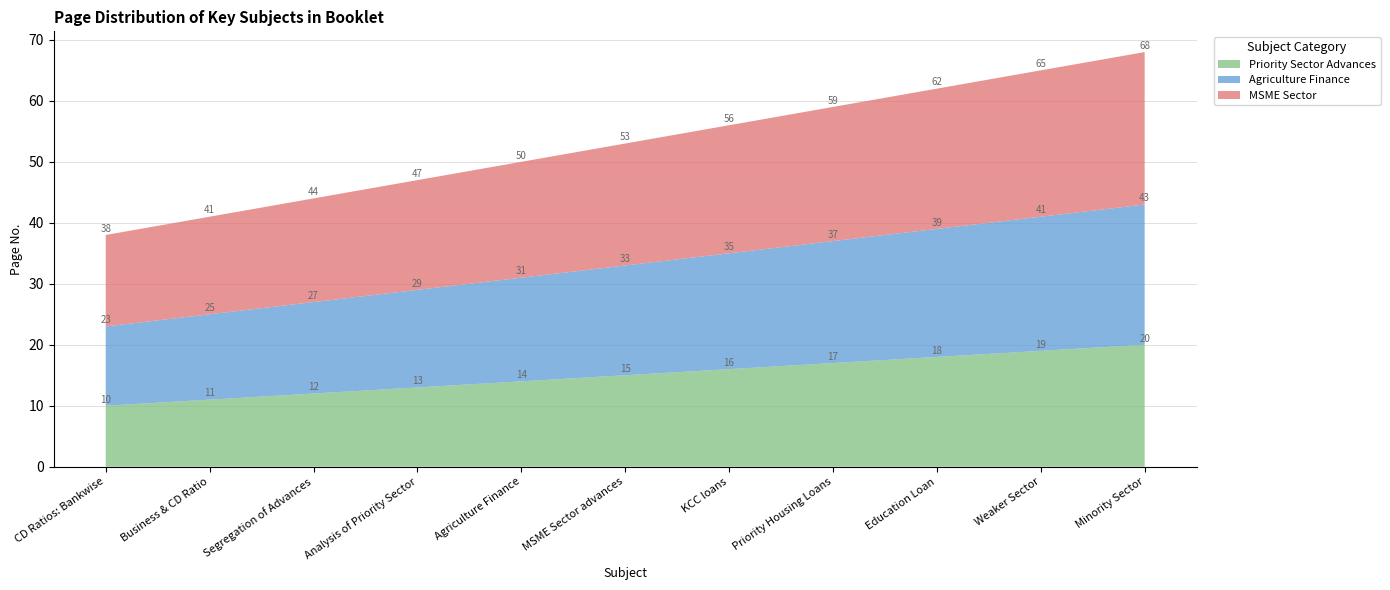

Reading left to right, transcribe all the data shown in this chart.

Priority Sector Advances: 10	11	12	13	14	15	16	17	18	19	20
Agriculture Finance: 13	14	15	16	17	18	19	20	21	22	23
MSME Sector: 15	16	17	18	19	20	21	22	23	24	25